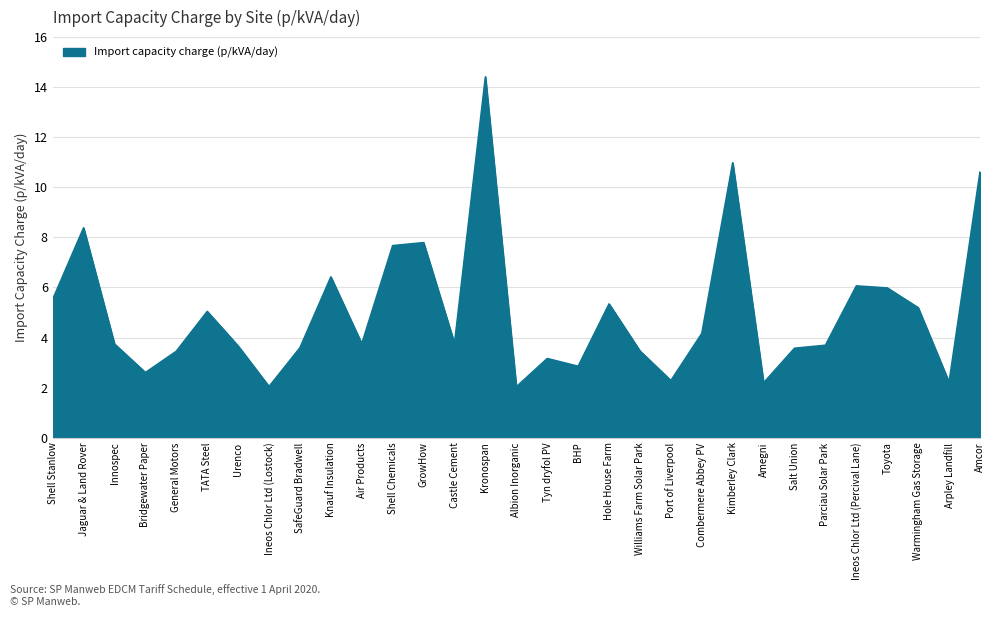

What is the change in value from Ineos Chlor Ltd (Lostock) to Kronospan?

+12.4